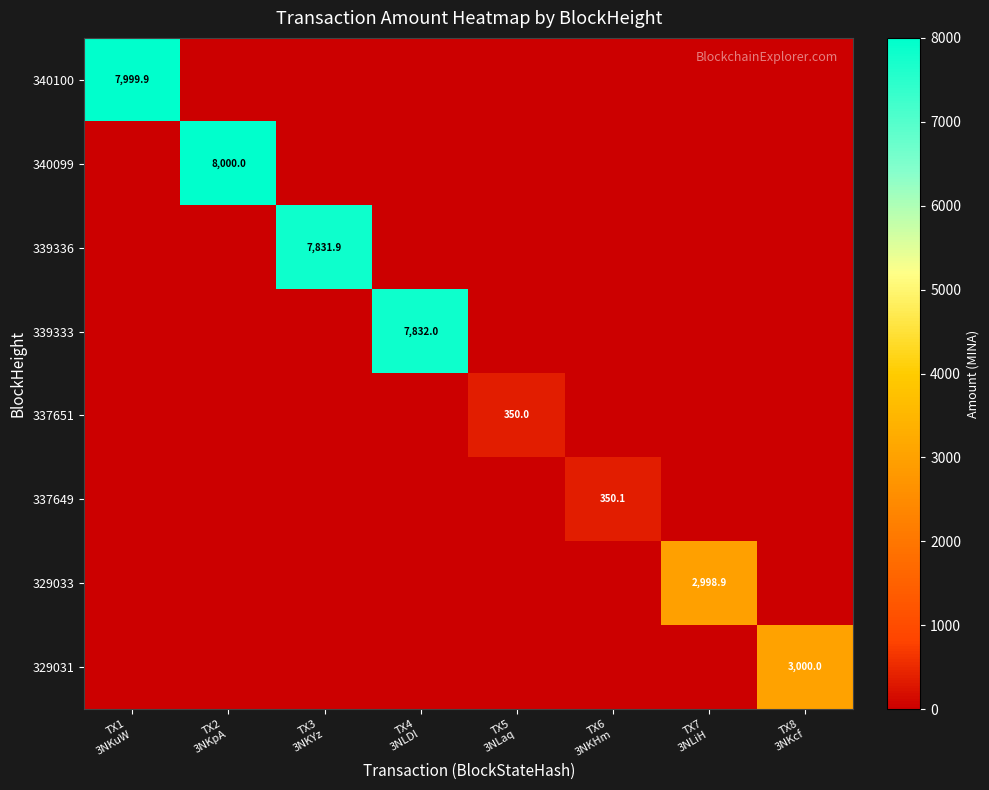

Is the value of 337649 at TX7 3NLiH greater than the value of 337651 at TX3 3NKYz?

No